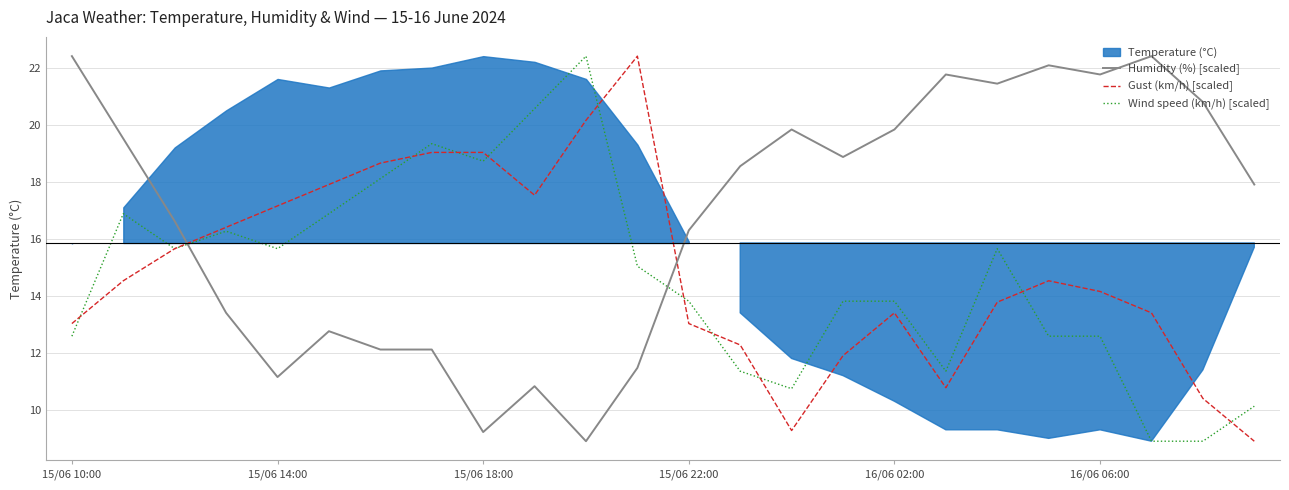

Which series has the largest range (max minus min)?

Humidity (%) [scaled]